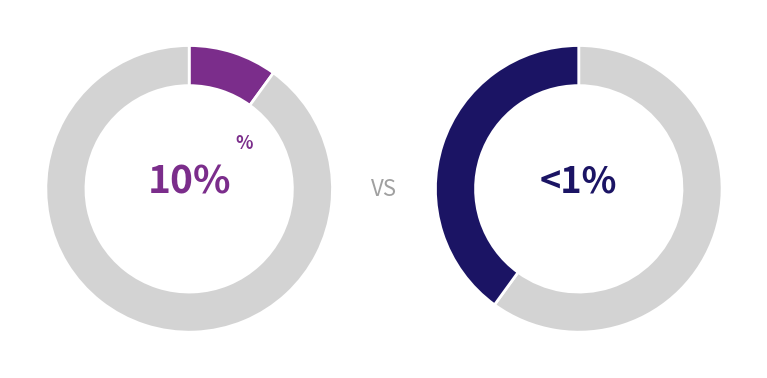

Is it true that Спеціаліст is 1% of the pie?

False